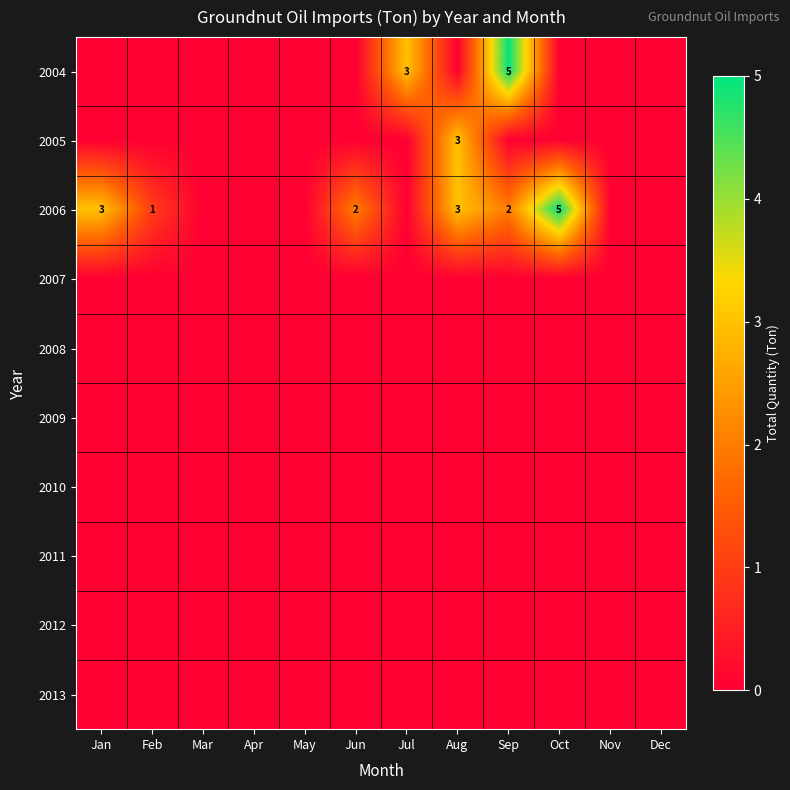

How many data points does each series have?

12